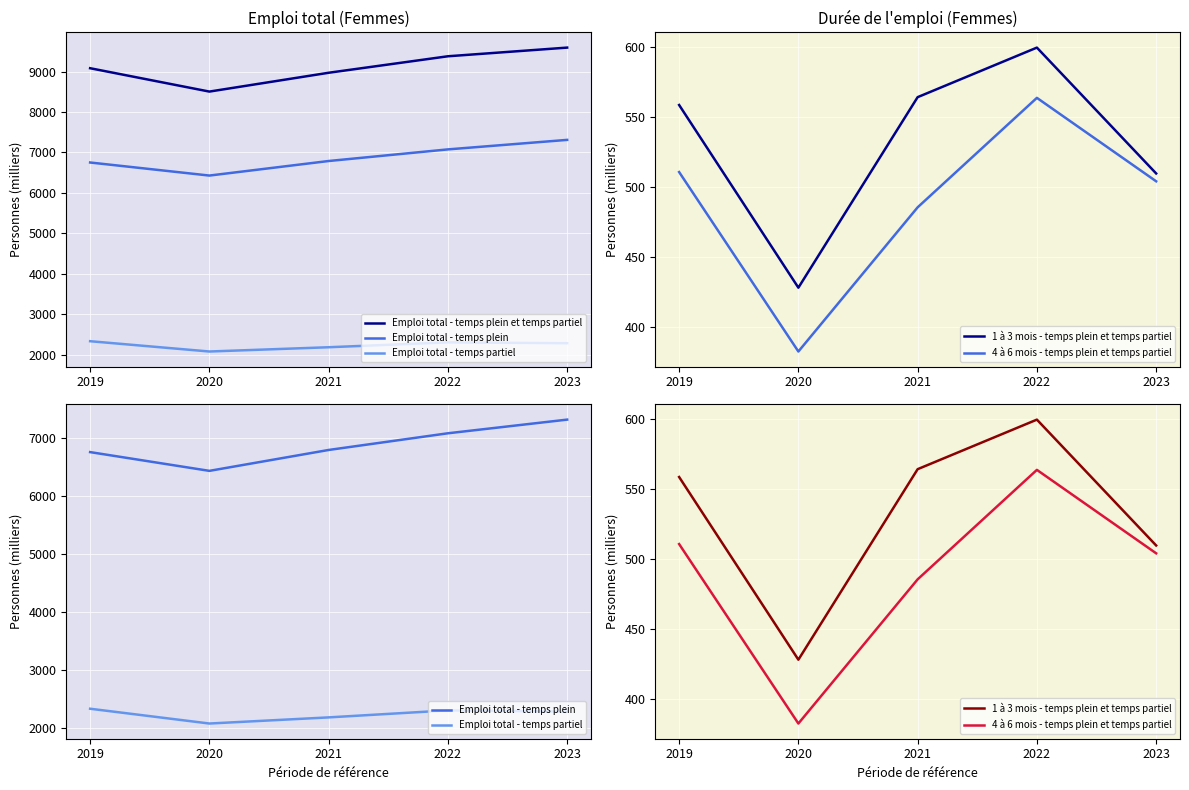

Which series has the largest total across all categories?

Emploi total - temps plein et temps partiel